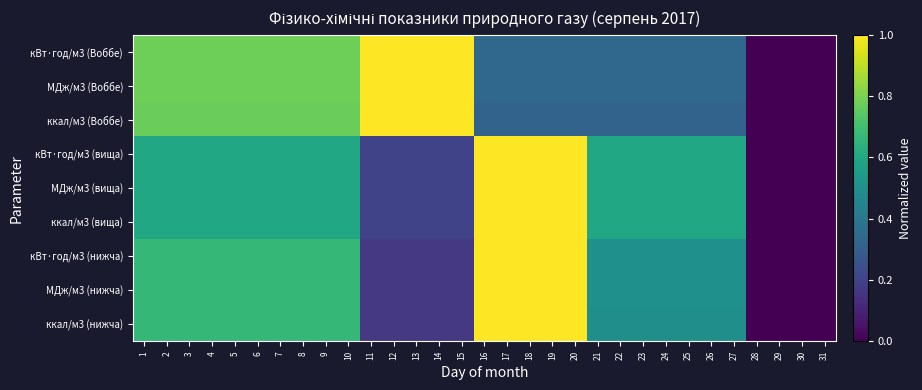

At which category is the sum across all series the highest?

16